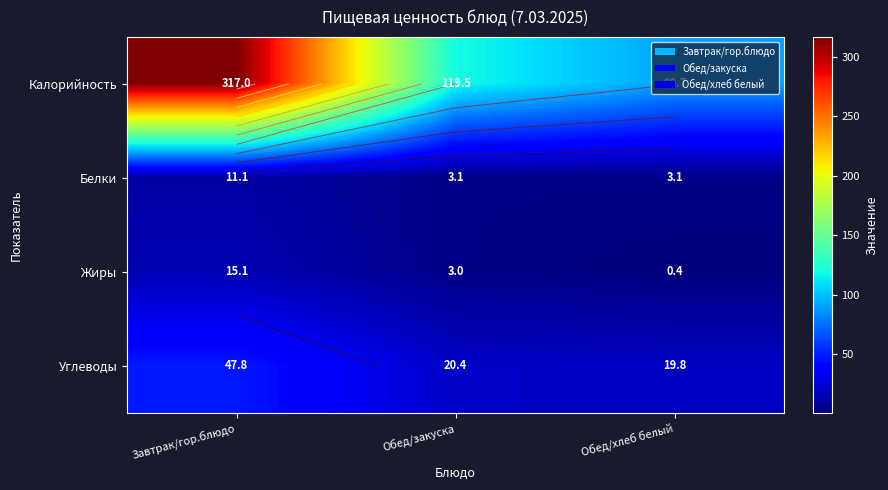

Rank the categories by Калорийность value from lowest to highest.

Обед/хлеб белый, Обед/закуска, Завтрак/гор.блюдо